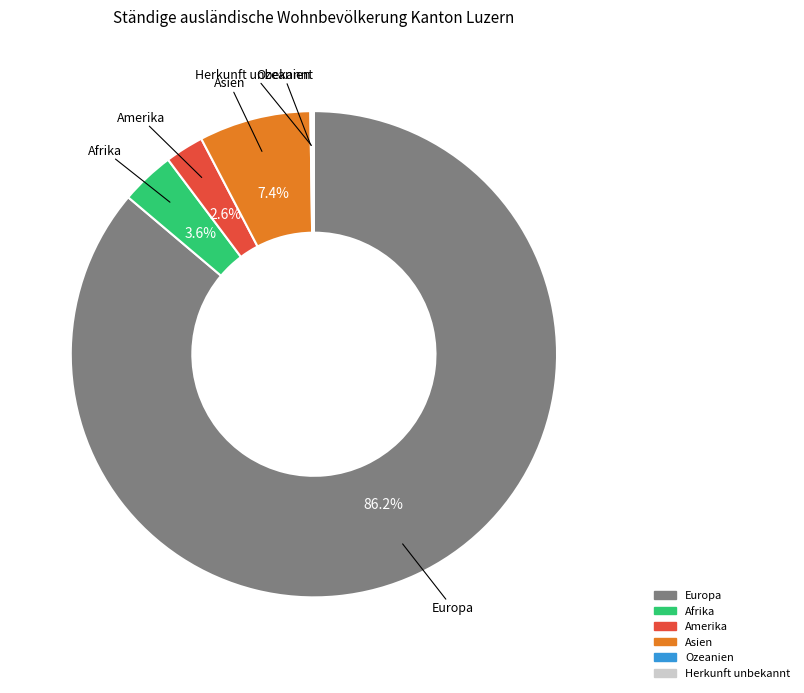

What is the largest slice in the pie chart?

Europa